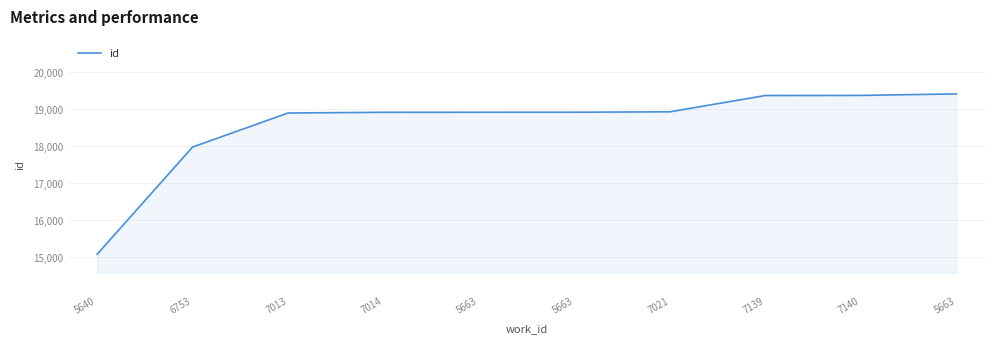

Is it true that the value at 7140 is 29093?

False